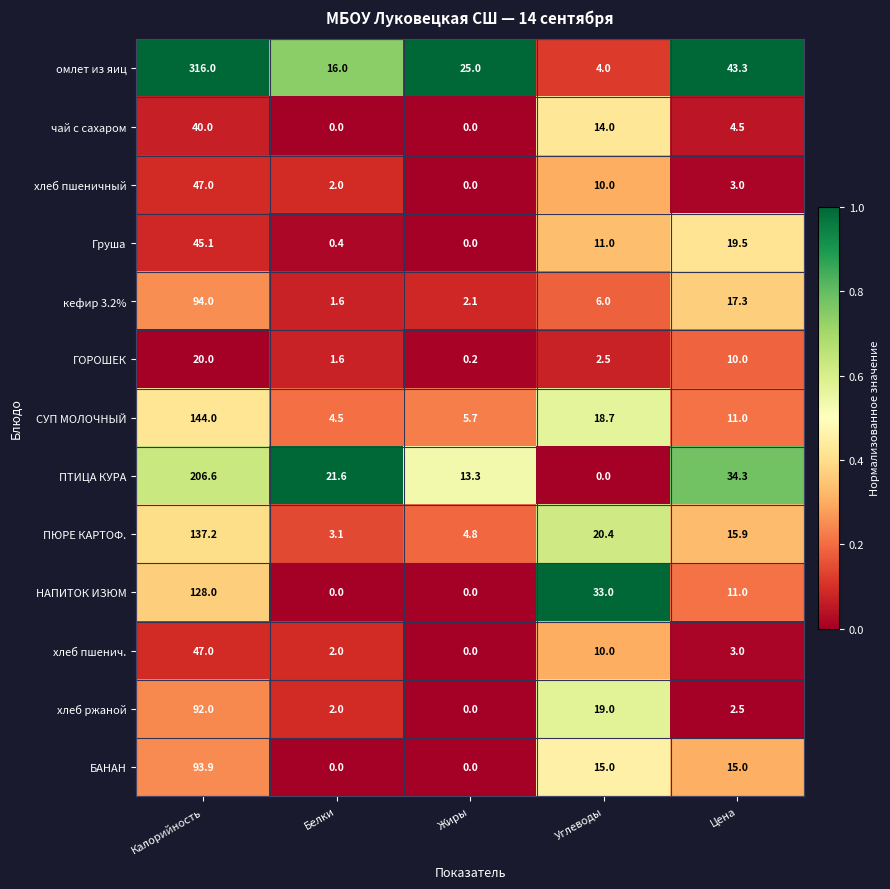

What is the difference between the maximum and minimum values in the ПЮРЕ КАРТОФ. series?

134.1